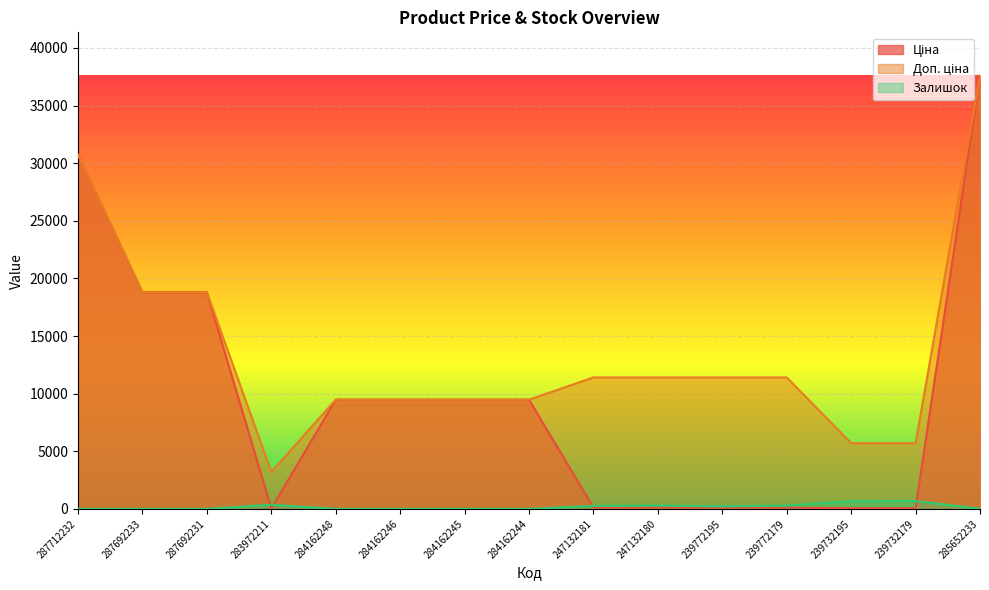

Reading left to right, what are all the values shown in this chart?

Ціна: 287712232=30717.1	287692233=18796.8	287692231=18796.8	283972211=32.0	284162248=9480.1	284162246=9480.1	284162245=9480.1	284162244=9480.1	247132181=114.1	247132180=114.1	239772195=114.1	239772179=114.1	239732195=57.0	239732179=57.0	285652233=37593.6
Доп. ціна: 287712232=30717.1	287692233=18796.8	287692231=18796.8	283972211=3205.0	284162248=9480.1	284162246=9480.1	284162245=9480.1	284162244=9480.1	247132181=11410.0	247132180=11410.0	239772195=11410.0	239772179=11410.0	239732195=5705.0	239732179=5705.0	285652233=37593.6
Залишок: 287712232=0.0	287692233=0.0	287692231=0.0	283972211=360.0	284162248=0.0	284162246=0.0	284162245=8.0	284162244=2.0	247132181=260.0	247132180=290.0	239772195=218.0	239772179=290.0	239732195=665.0	239732179=686.0	285652233=13.0